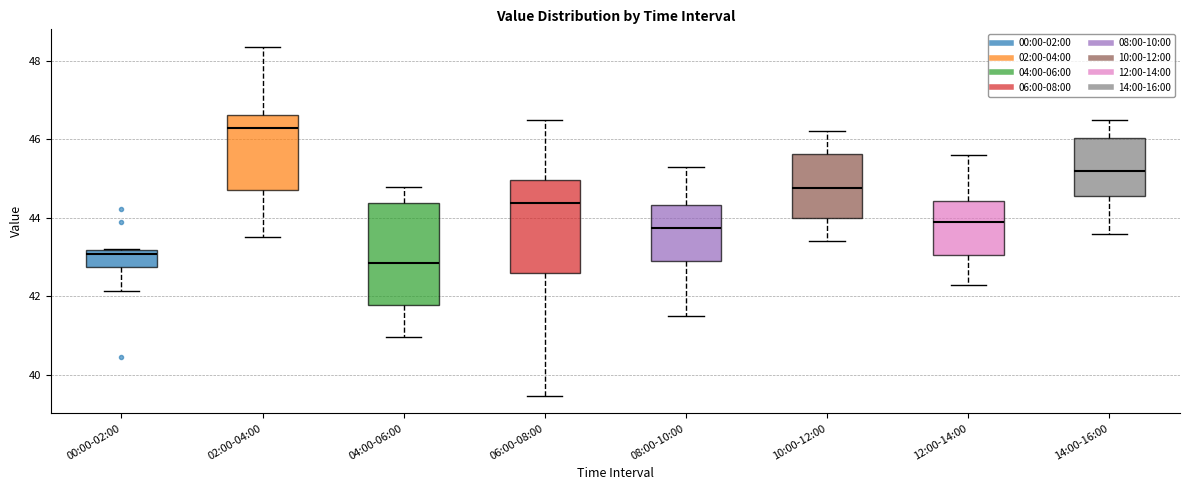

Reading left to right, read every box against the y-axis: the position of its median line, the range the box covers, and the ends of its whiskers. The values are not printed on the chart, so give them approximately, as read against the axis.

00:00-02:00: median 43.0, box 42.8 to 43.2, whiskers 42.2 to 43.2
02:00-04:00: median 46.2, box 44.8 to 46.6, whiskers 43.6 to 48.4
04:00-06:00: median 42.8, box 41.8 to 44.4, whiskers 41.0 to 44.8
06:00-08:00: median 44.4, box 42.6 to 45.0, whiskers 39.4 to 46.6
08:00-10:00: median 43.8, box 43.0 to 44.4, whiskers 41.6 to 45.4
10:00-12:00: median 44.8, box 44.0 to 45.6, whiskers 43.4 to 46.2
12:00-14:00: median 44.0, box 43.0 to 44.4, whiskers 42.4 to 45.6
14:00-16:00: median 45.2, box 44.6 to 46.0, whiskers 43.6 to 46.6